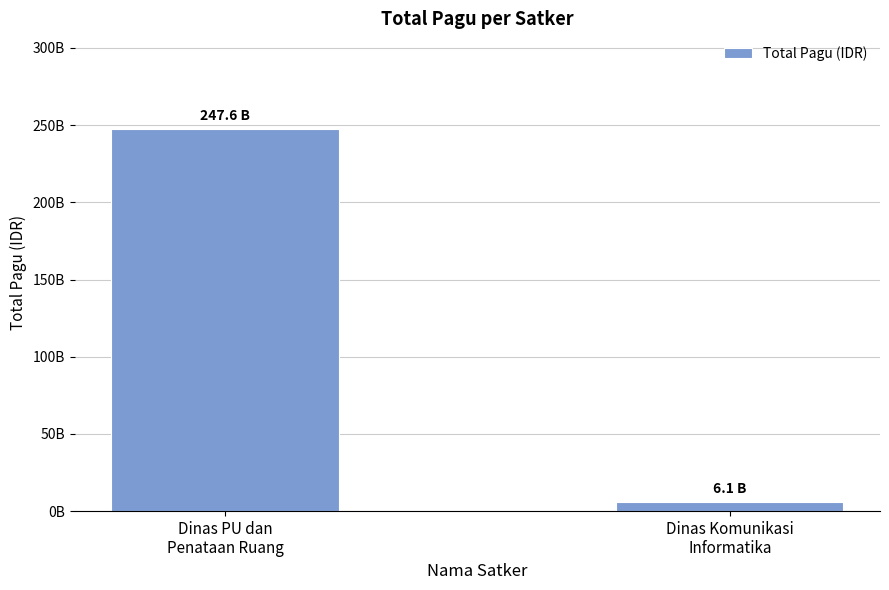

Which category has the highest value across all series?

Dinas PU dan
Penataan Ruang